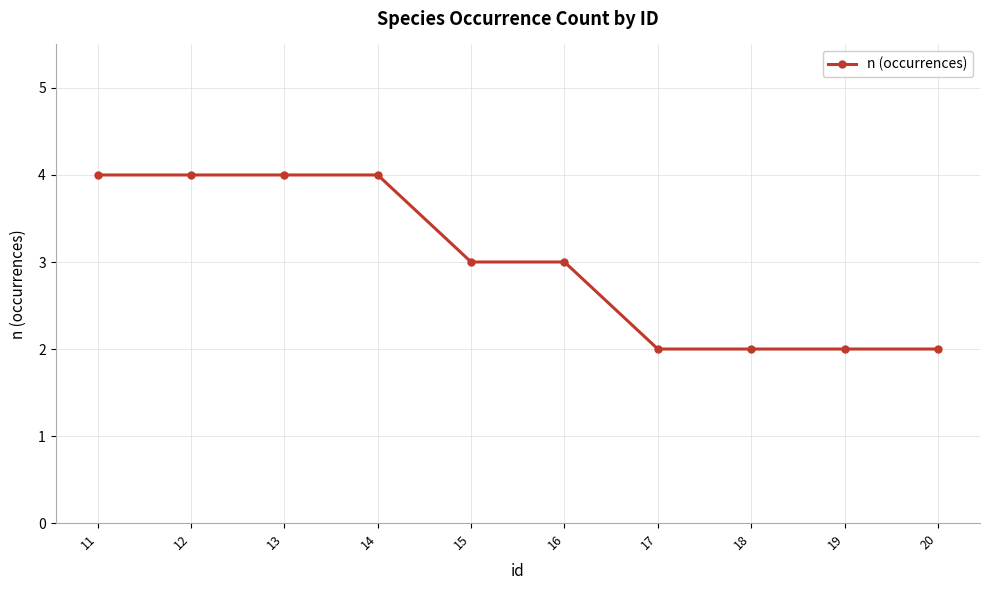

Reading left to right, extract all data points from this chart.

11=4	12=4	13=4	14=4	15=3	16=3	17=2	18=2	19=2	20=2